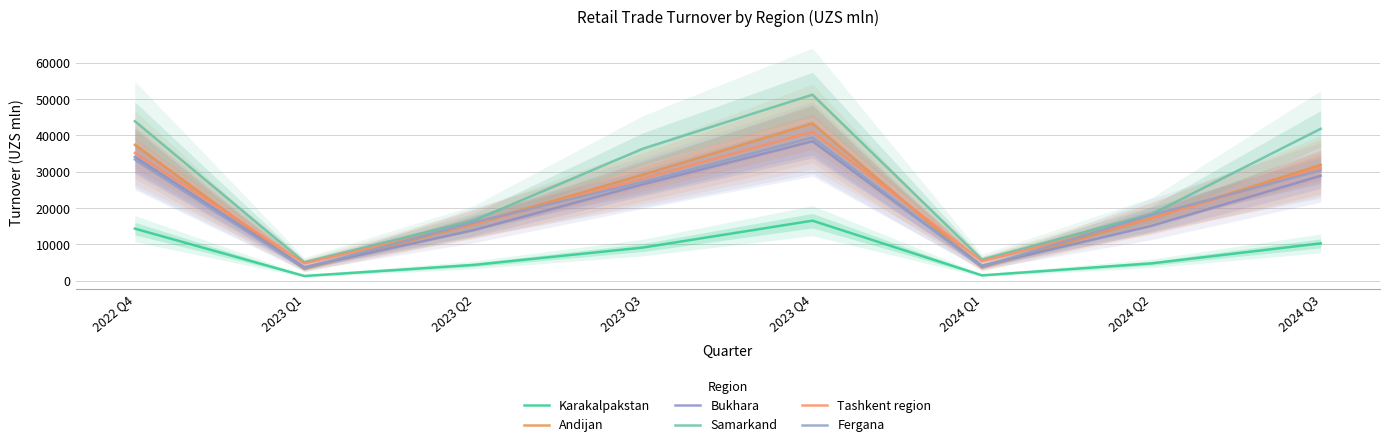

True or false: Andijan has more than 2 points higher than both neighbors.

False